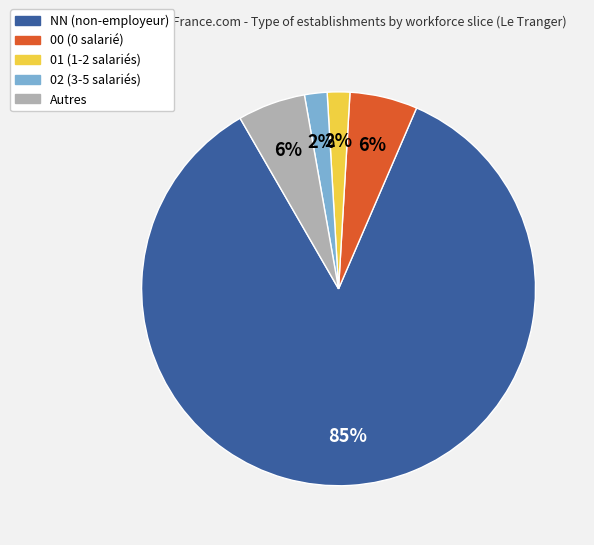

Which has a higher value, 02 (3-5 salariés) or NN (non-employeur)?

NN (non-employeur)